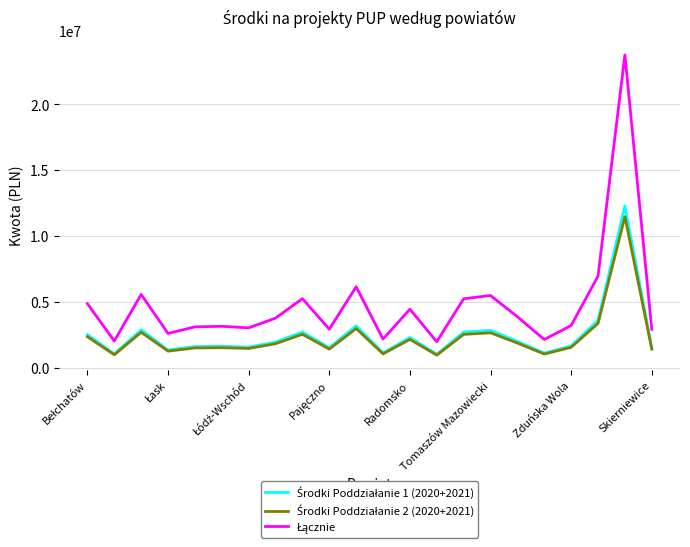

What is the greatest value displayed?

23744243